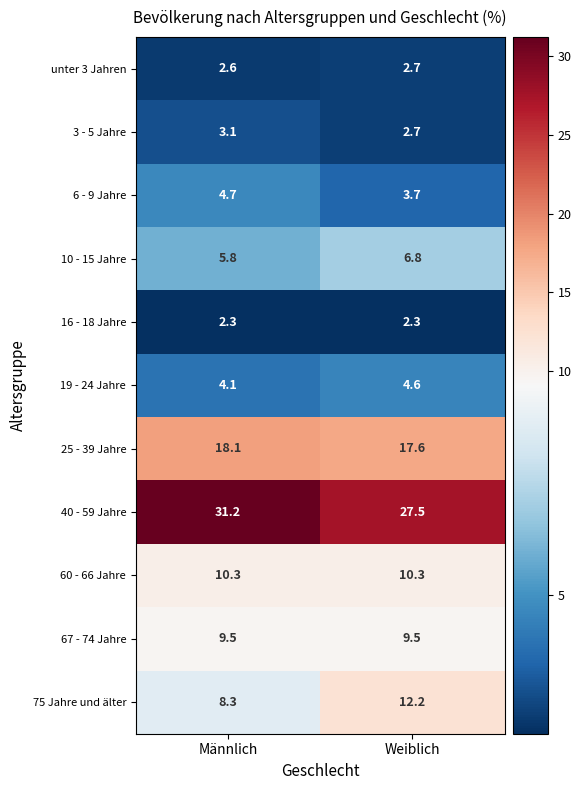

At which category is the sum across all series the highest?

Männlich